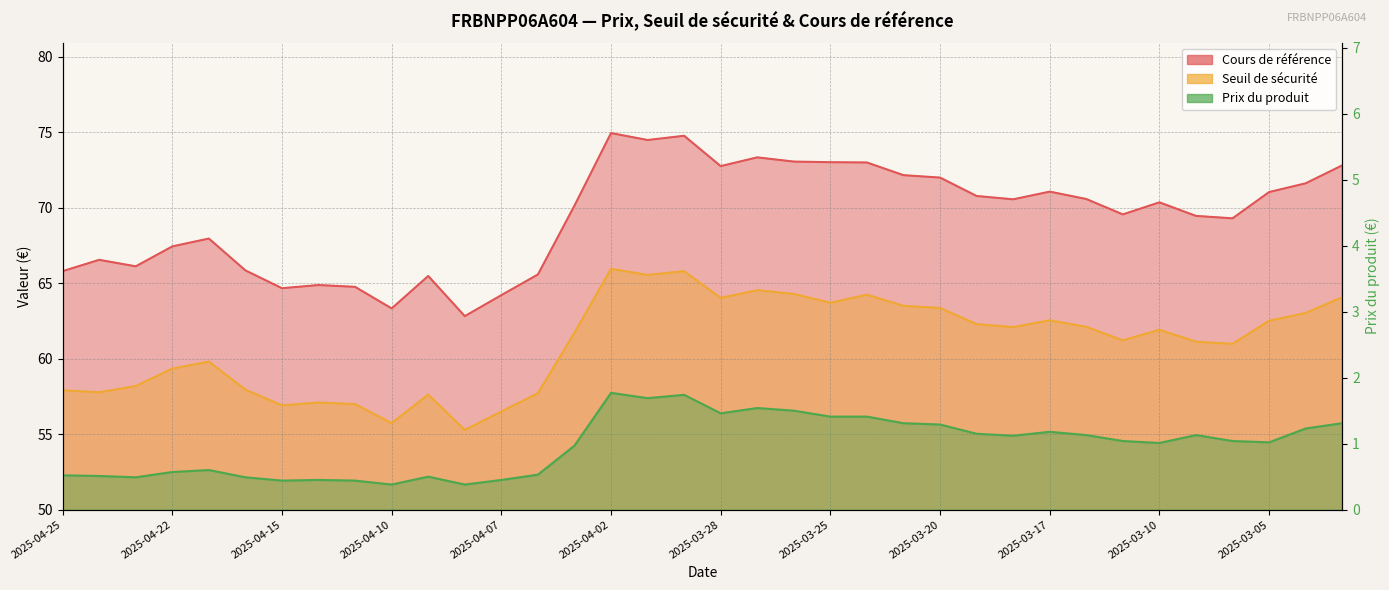

Where does the data first go above 1?

2025-04-02